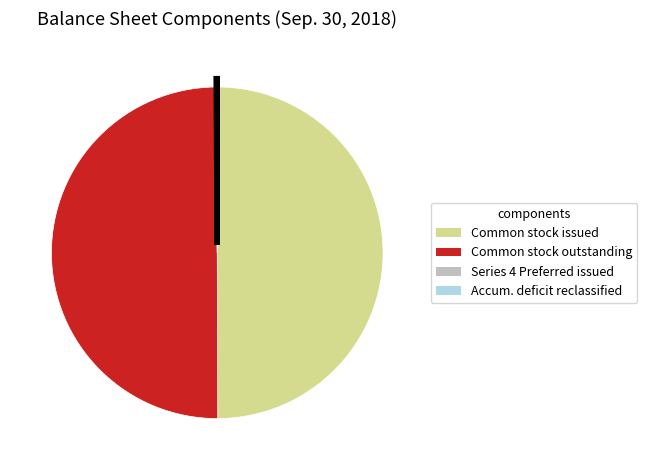

Does any single category account for the majority?

No